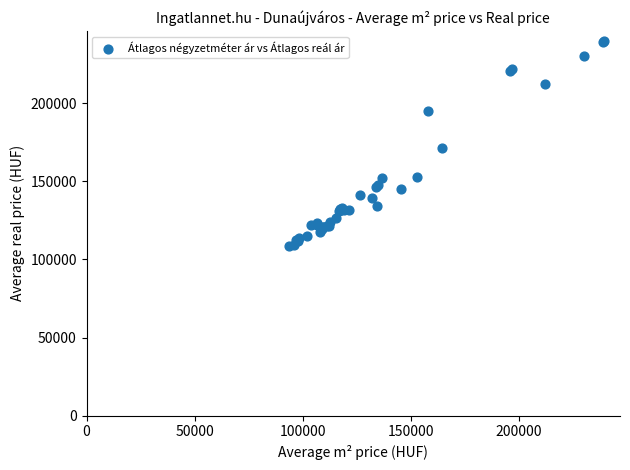

What Y value in the scatter plot is closest to 174241?

171601